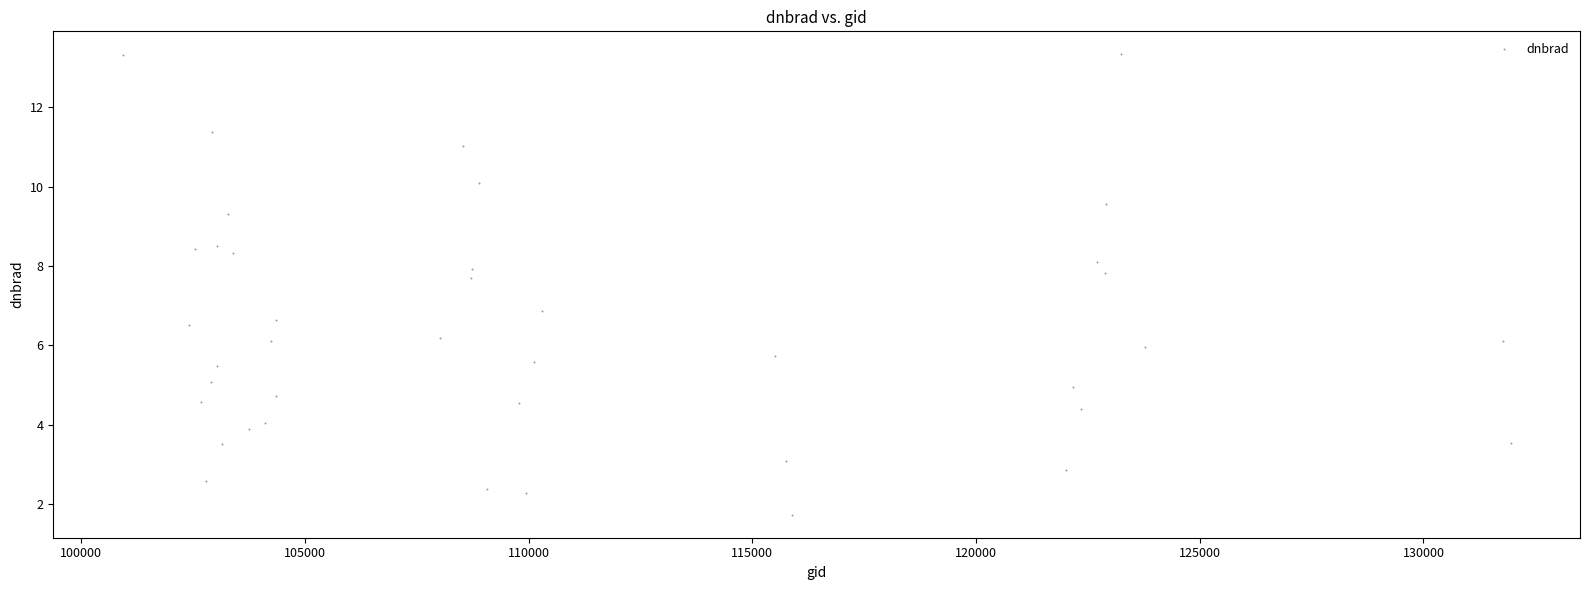

What is the range of X values (max minus min)?

31017.0